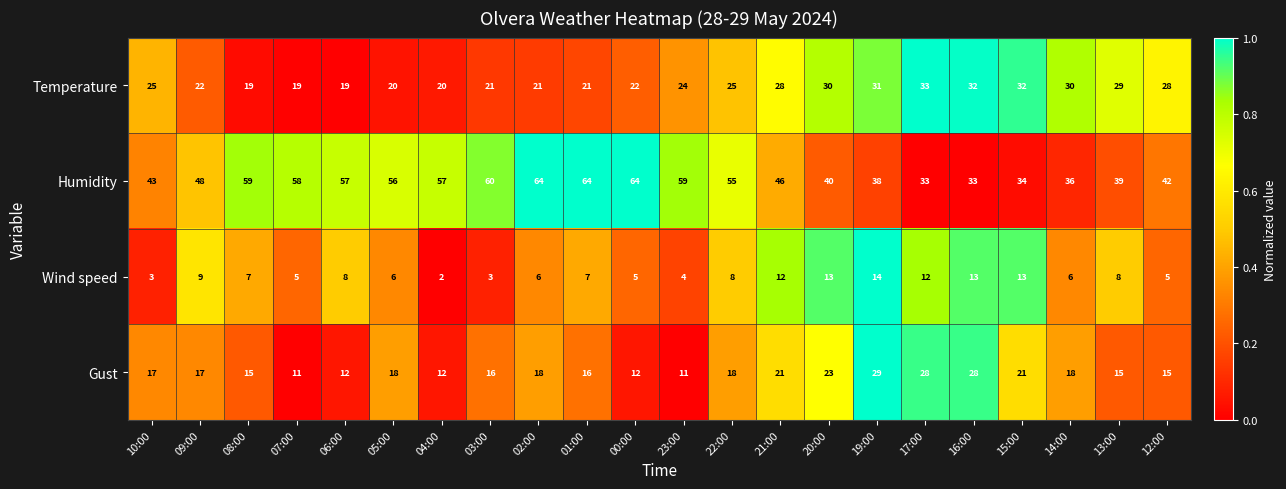

At which label does Wind speed first exceed 7?

09:00